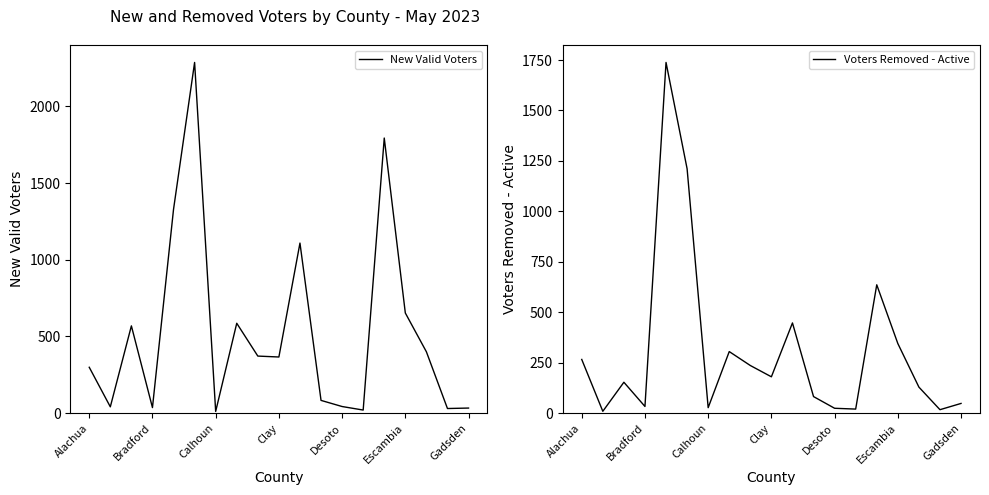

What is the label of the 17th point from the left?

16